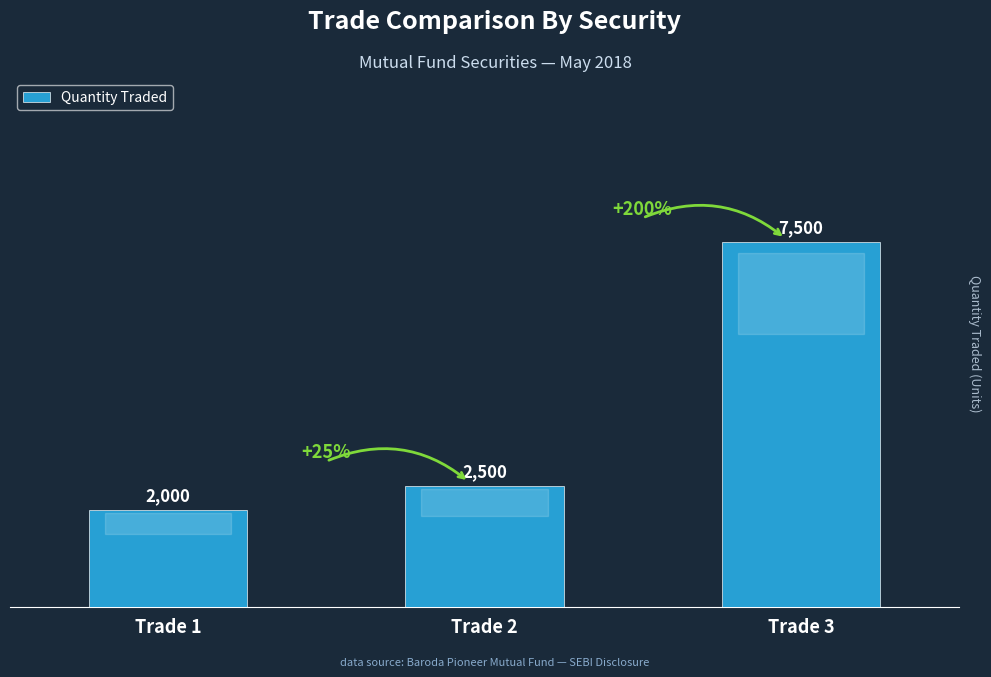

What is the value of the 2nd bar from the left?

2500